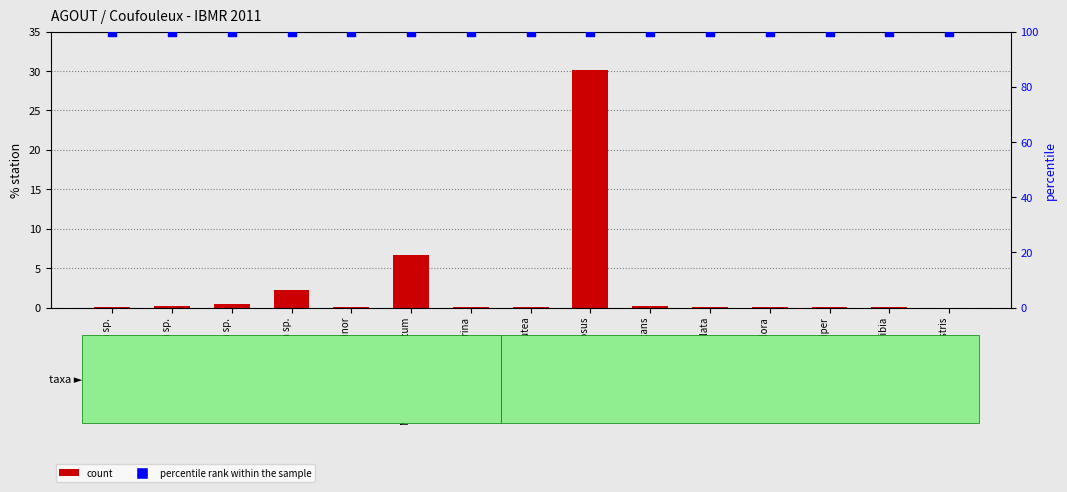

Which series has the largest total across all categories?

percentile rank within the sample